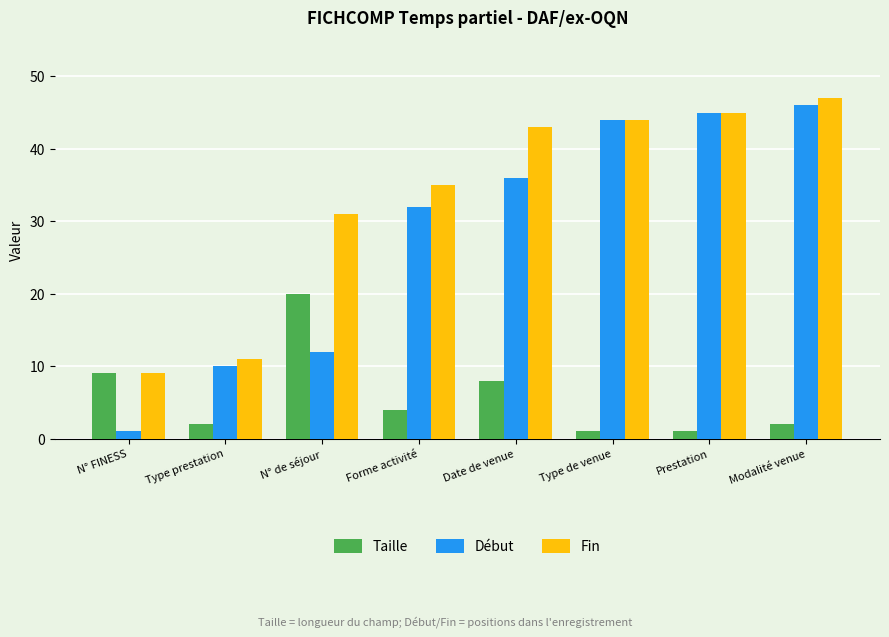

How many series are shown in this chart?

3